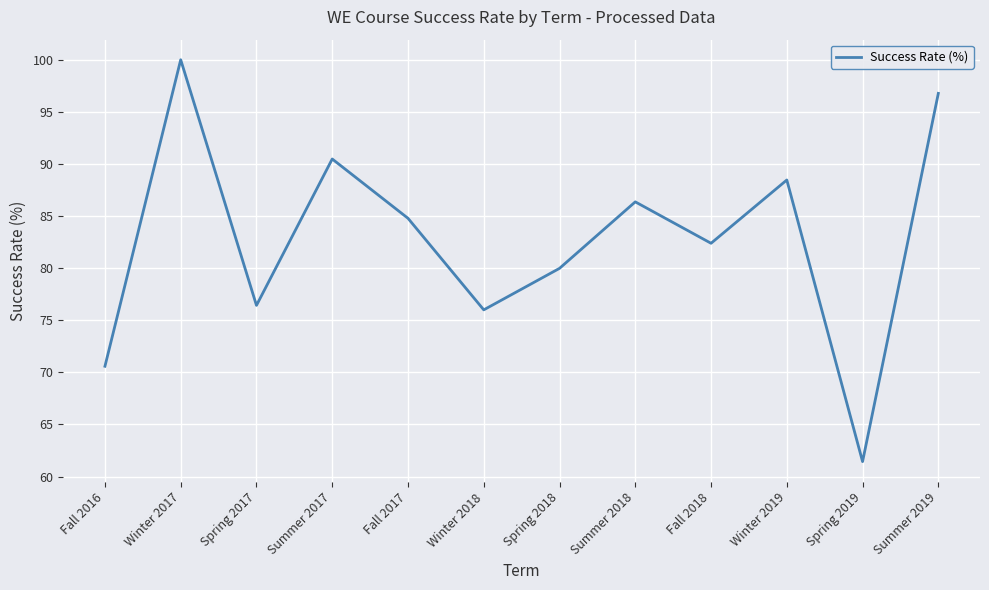

At which label does the data first exceed 84?

Winter 2017